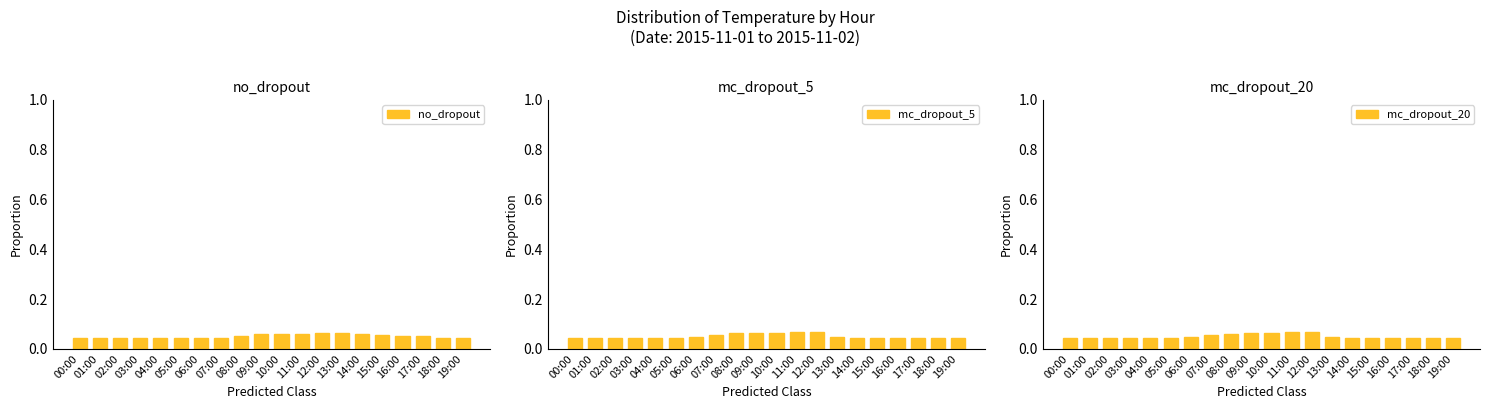

The no_dropout series shows 0.1 at 16:00. True or false?

False